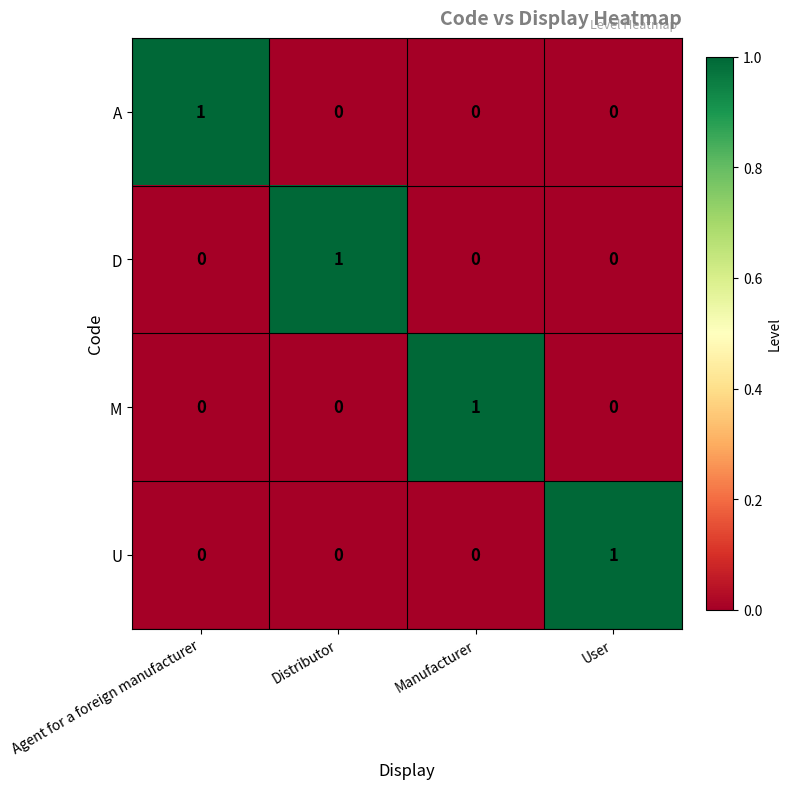

What is the total value across all series at Manufacturer?

1